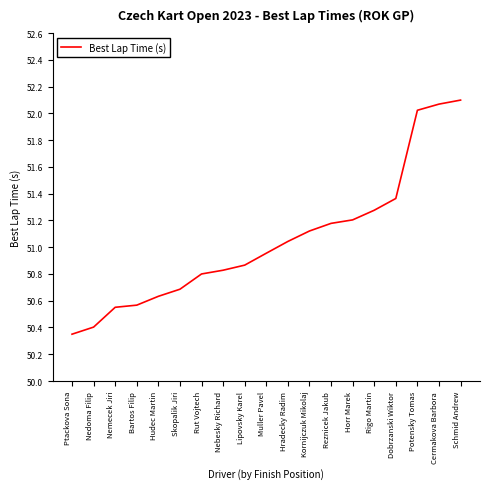

Which label corresponds to the smallest value in the chart?

Ptackova Sona